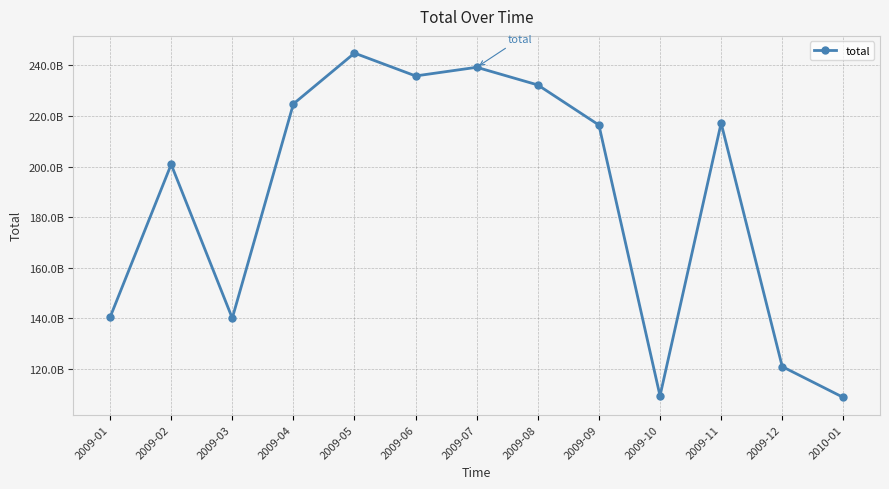

How many interior local valleys (lower than both neighbors) does the data have?

3